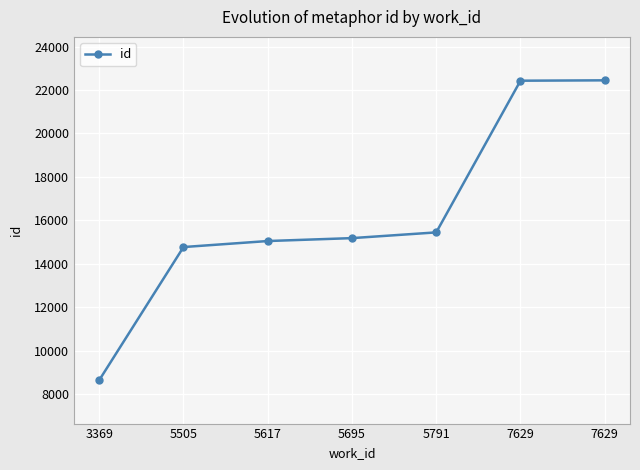

At which label is the value closest to 15546?

5791